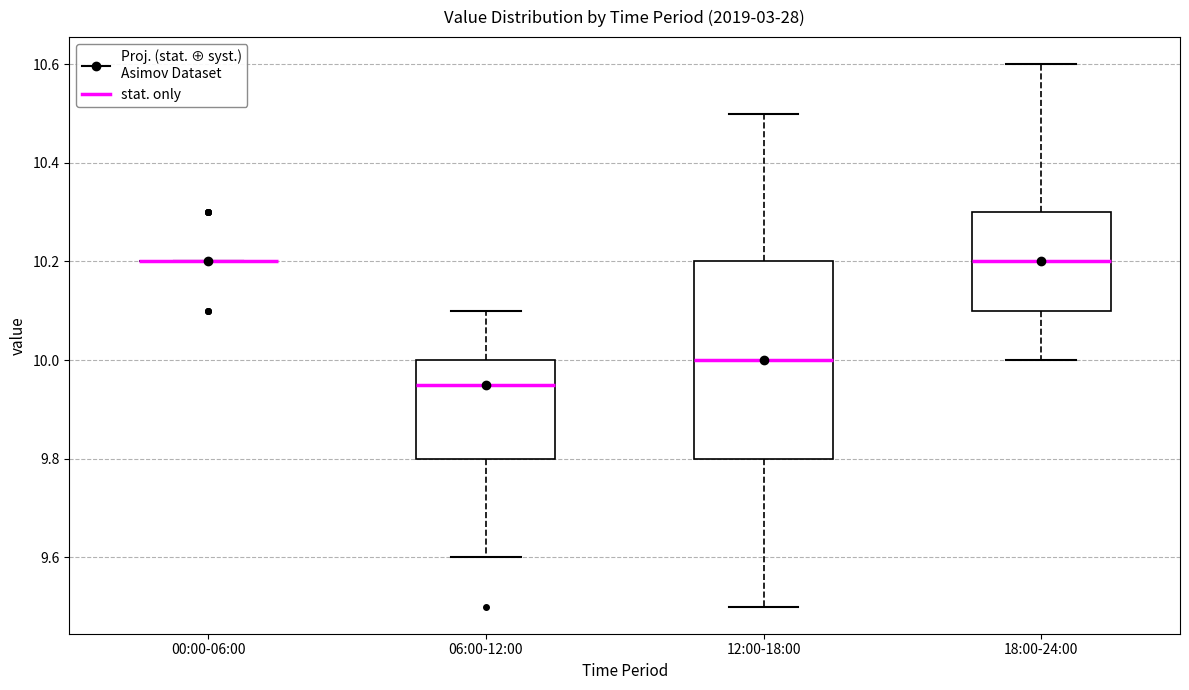

Which box is the tallest, from its lower edge to its upper edge?

12:00-18:00